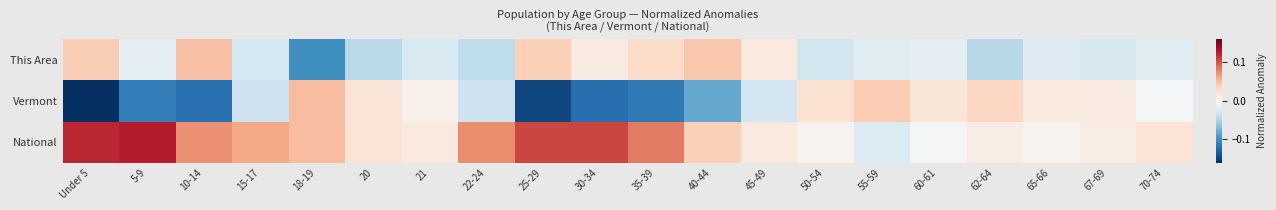

Reading left to right, extract all data points from this chart.

This Area: Under 5=0.0	5-9=-0.0	10-14=0.0	15-17=-0.0	18-19=-0.1	20=-0.0	21=-0.0	22-24=-0.0	25-29=0.0	30-34=0.0	35-39=0.0	40-44=0.0	45-49=0.0	50-54=-0.0	55-59=-0.0	60-61=-0.0	62-64=-0.0	65-66=-0.0	67-69=-0.0	70-74=-0.0
Vermont: Under 5=-0.2	5-9=-0.1	10-14=-0.1	15-17=-0.0	18-19=0.0	20=0.0	21=0.0	22-24=-0.0	25-29=-0.1	30-34=-0.1	35-39=-0.1	40-44=-0.1	45-49=-0.0	50-54=0.0	55-59=0.0	60-61=0.0	62-64=0.0	65-66=0.0	67-69=0.0	70-74=-0.0
National: Under 5=0.1	5-9=0.1	10-14=0.1	15-17=0.1	18-19=0.0	20=0.0	21=0.0	22-24=0.1	25-29=0.1	30-34=0.1	35-39=0.1	40-44=0.0	45-49=0.0	50-54=0.0	55-59=-0.0	60-61=-0.0	62-64=0.0	65-66=0.0	67-69=0.0	70-74=0.0